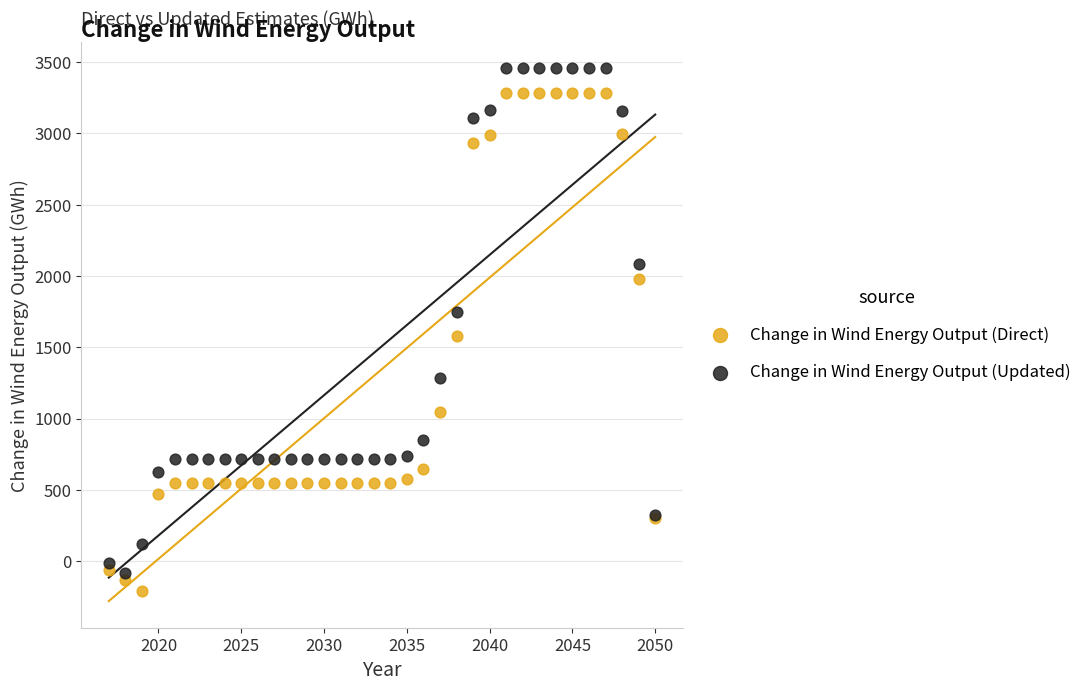

Which series contains the highest Y value?

Change in Wind Energy Output (Updated)